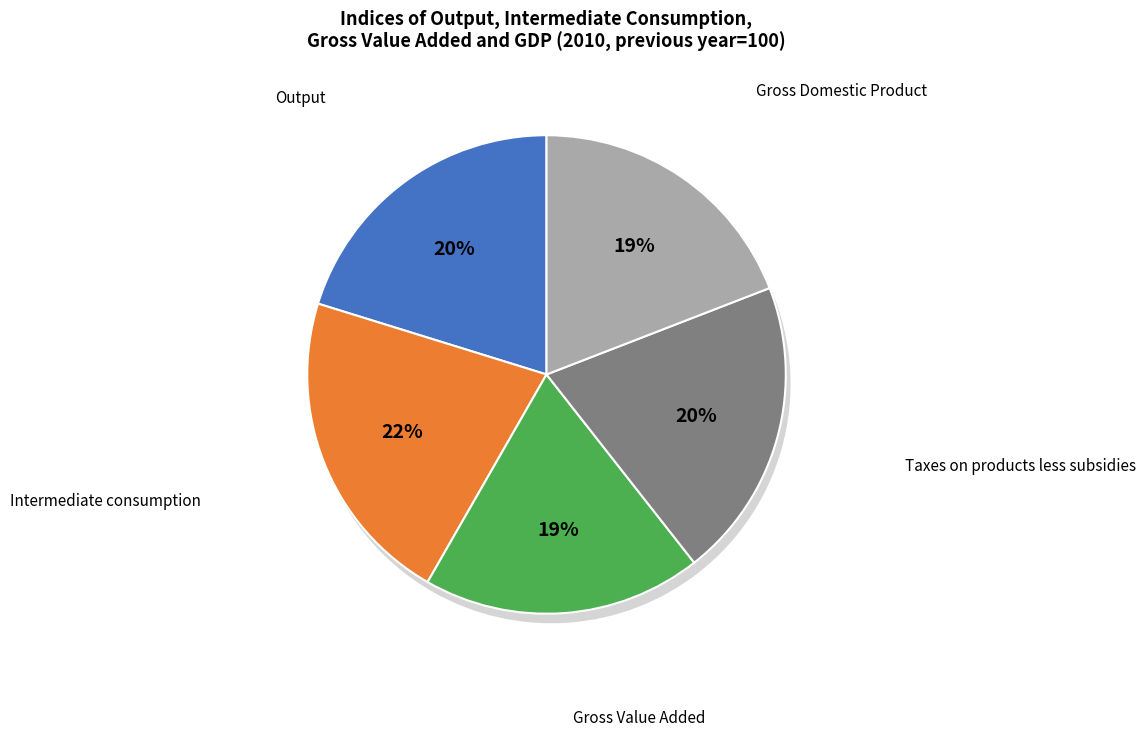

Count the number of slices in the pie.

5